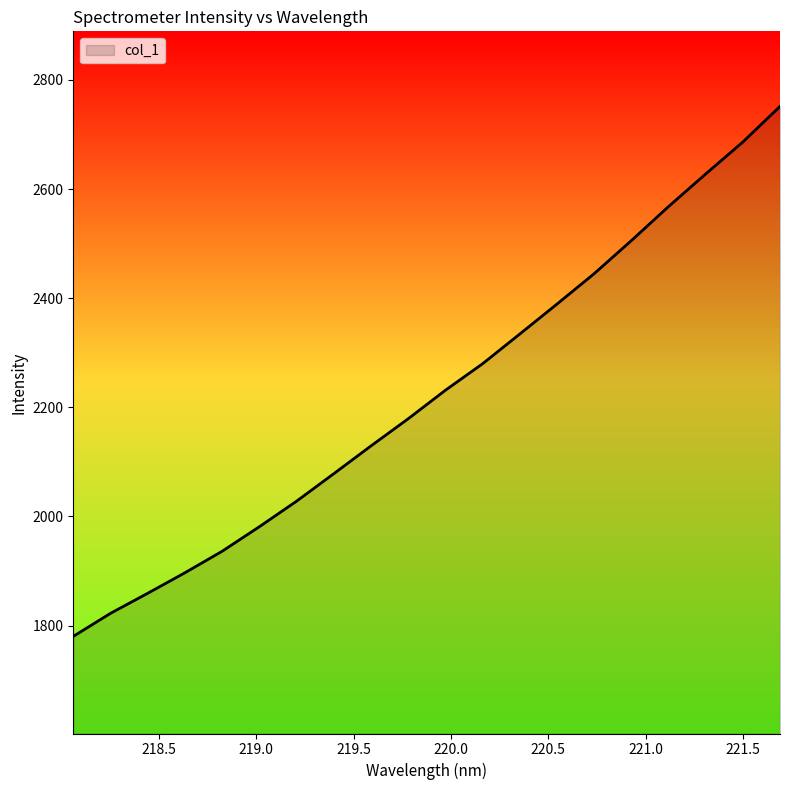

True or false: there are more than 1 points higher than both neighbors.

False